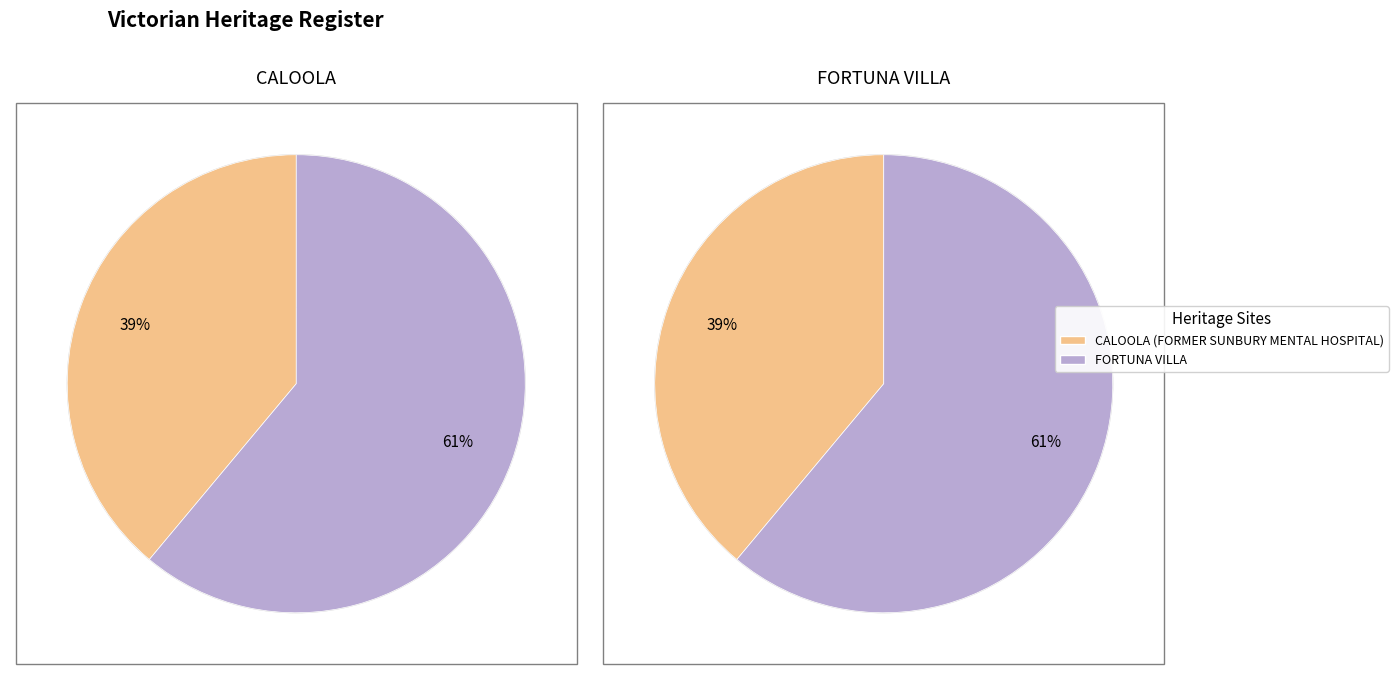

What is the ratio of the value at FORTUNA VILLA to the value at CALOOLA (FORMER SUNBURY MENTAL HOSPITAL)?

1.6